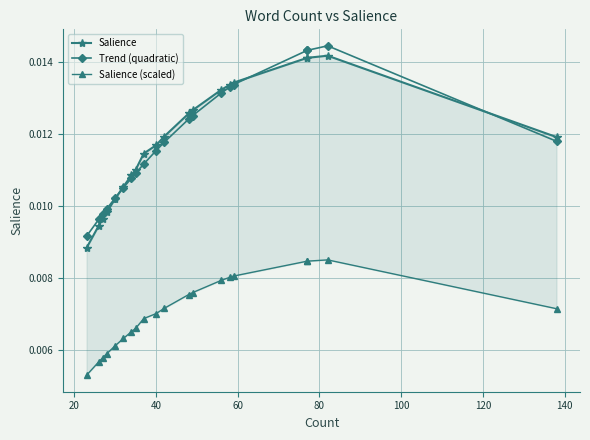

What are all the series names shown in the legend?

Salience, Trend (quadratic), Salience (scaled)